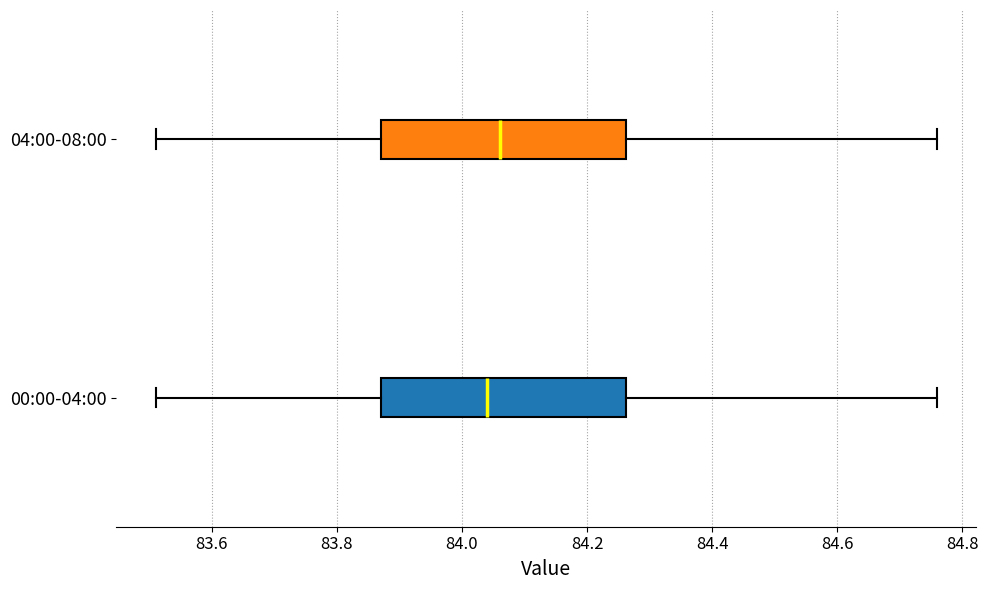

Where does the left whisker of the box for 04:00-08:00 end on the x-axis? The values are not printed on the chart, so give them approximately, as read against the axis.

83.52